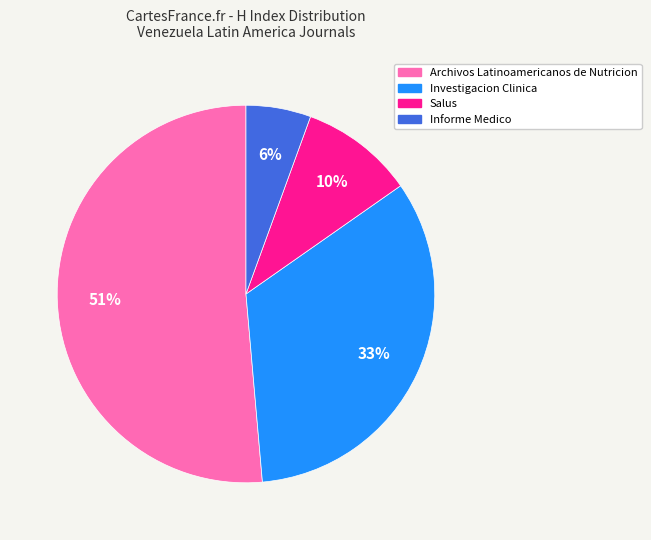

Approximately how many times larger is the value at Salus compared to Archivos Latinoamericanos de Nutricion?

0.2